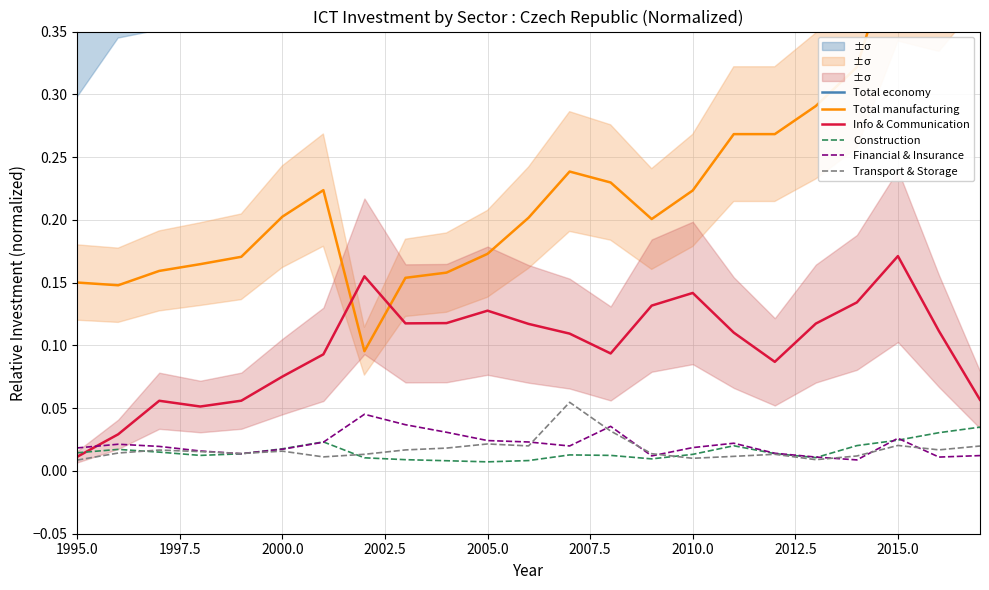

Does the chart display data point markers on the line(s)?

No